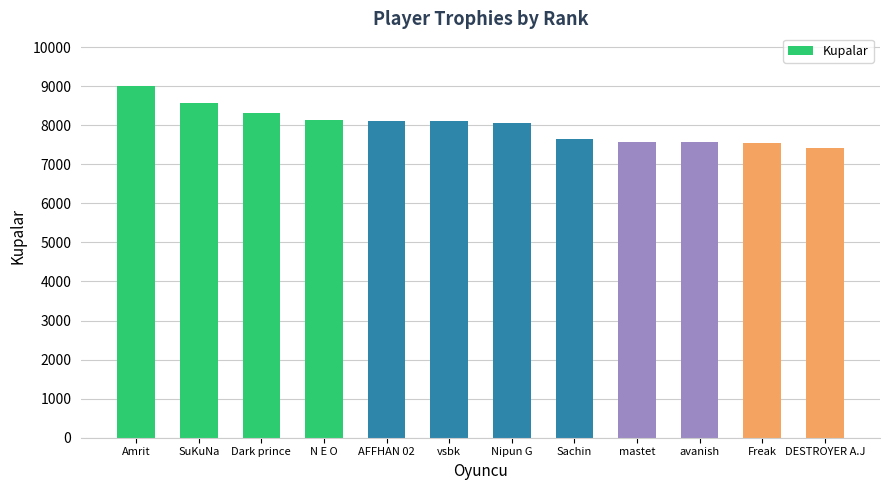

Approximately how many times larger is the value at Sachin compared to SuKuNa?

0.9